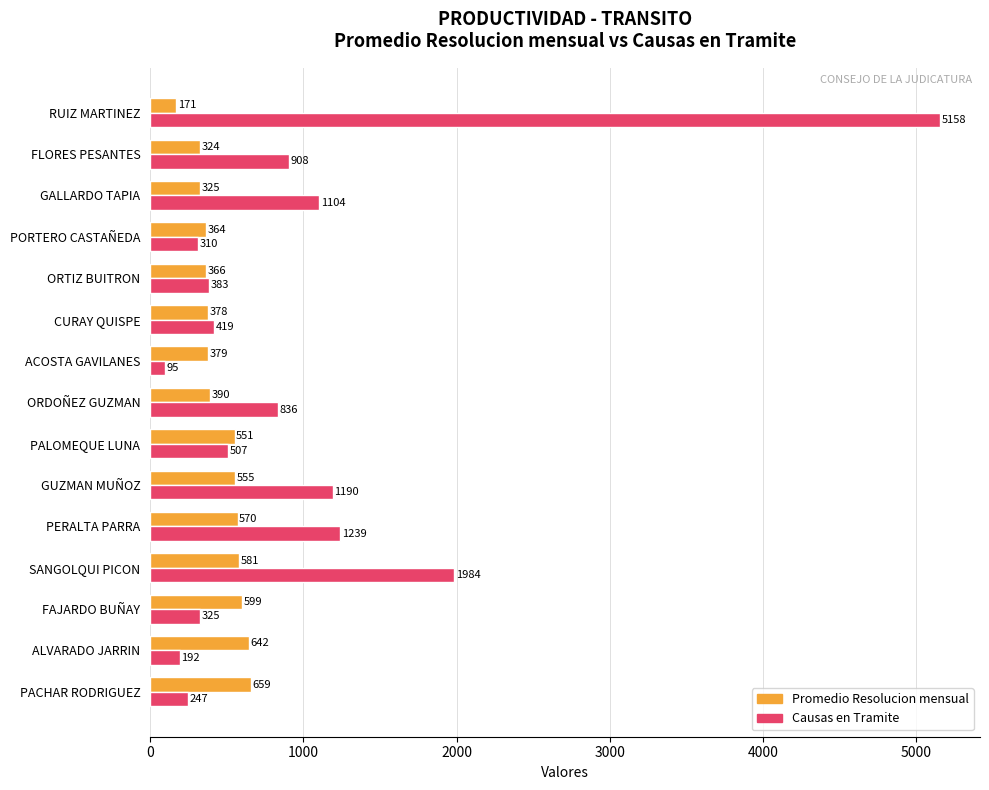

Which category has the lowest value in the Causas en Tramite series?

ACOSTA GAVILANES